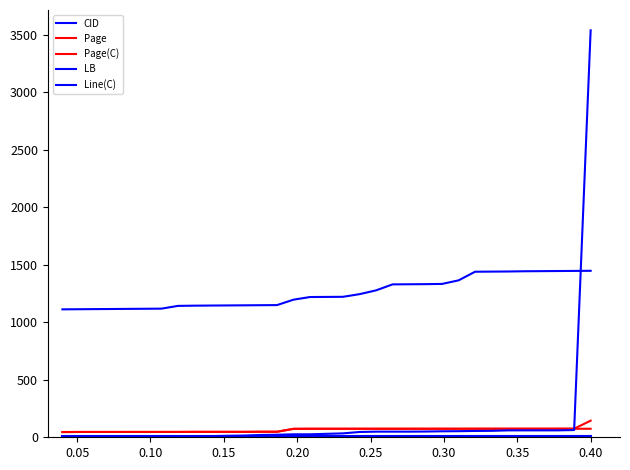

What is the value of the Page point at the 2nd from the left?

46.3